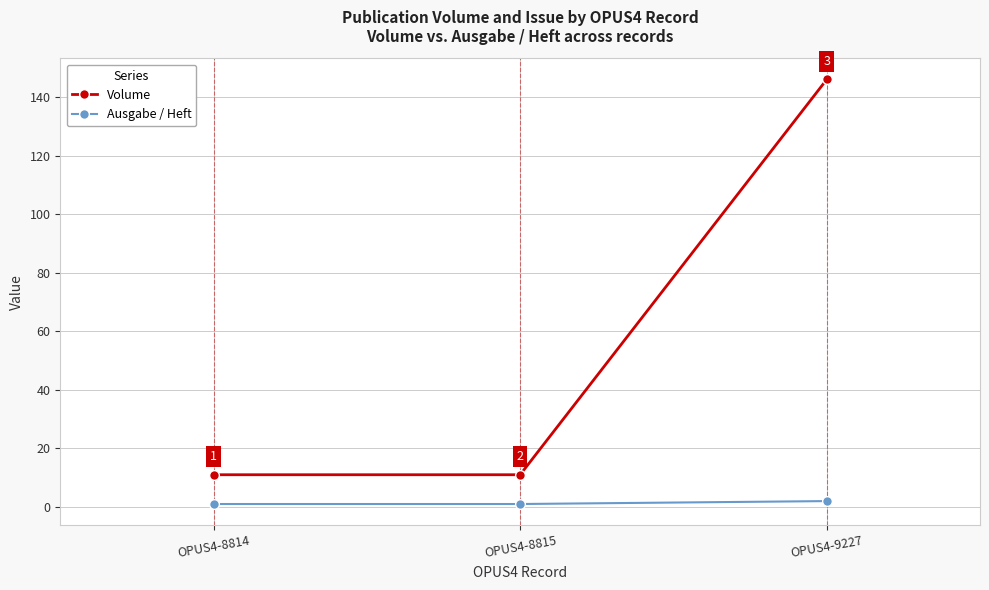

How many distinct data groups are displayed?

2